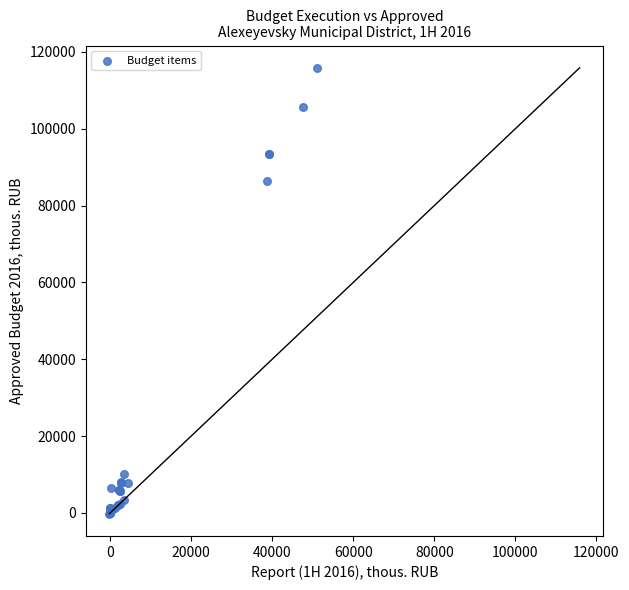

What Y value in the scatter plot is closest to 57840?

86472.0